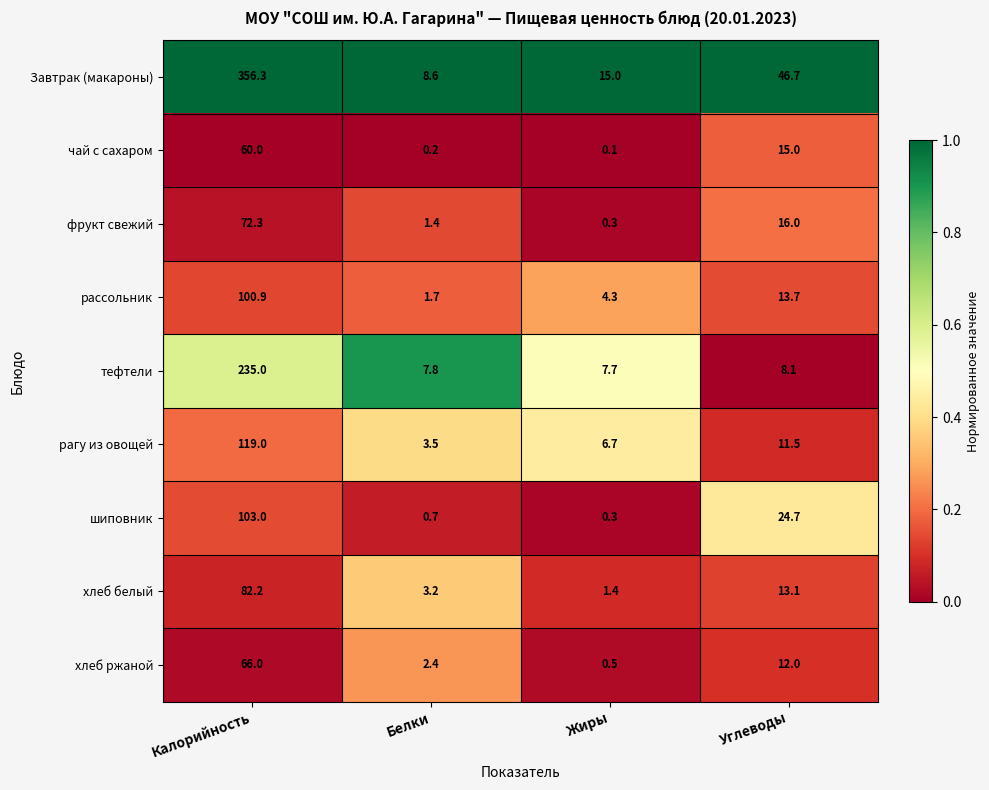

The рассольник series shows 1.7 at Белки. True or false?

True